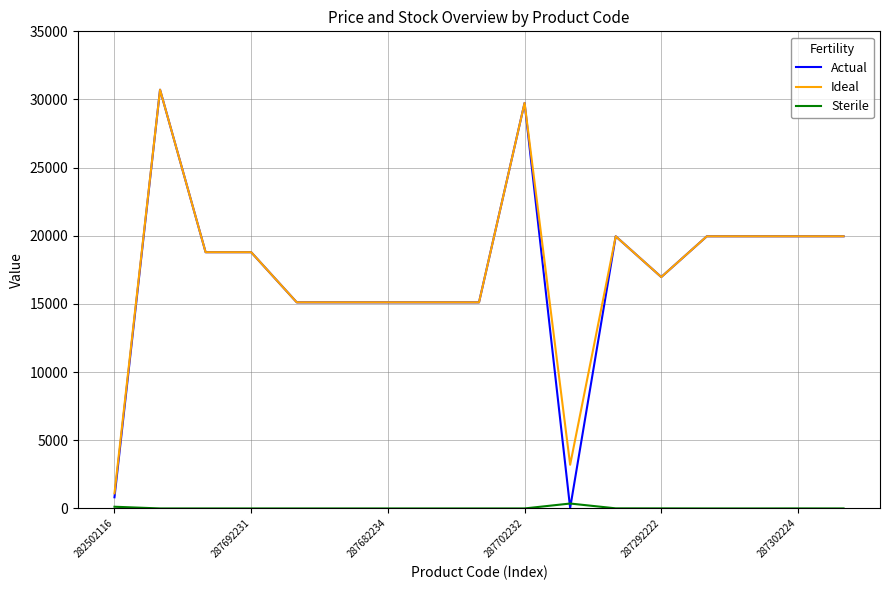

True or false: Sterile and Ideal intersect in this chart.

False